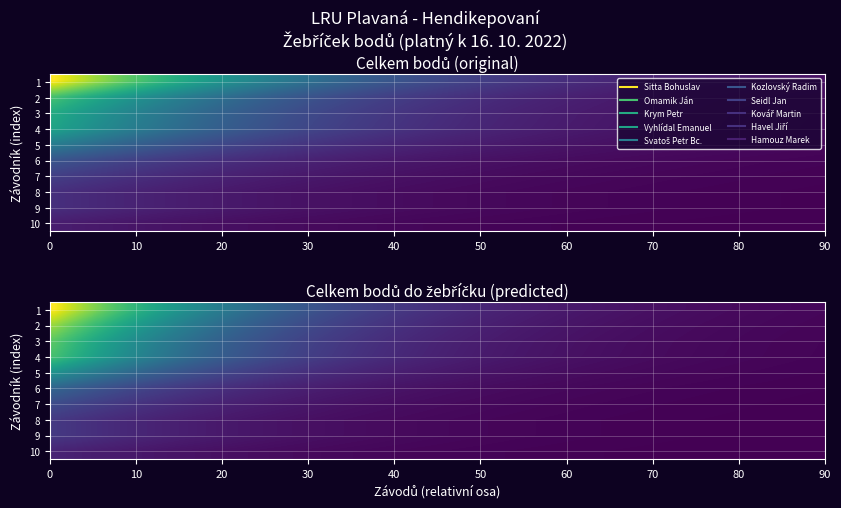

Reading right to left, what are all the values shown in this chart?

Sitta Bohuslav: 17	286	347
Omamik Ján: 10	242	245
Krym Petr: 0	212	212
Vyhlídal Emanuel: 4	201	201
Svatoš Petr Bc.: 0	146	146
Kozlovský Radim: 0	93	93
Seidl Jan: 0	66	66
Kovář Martin: 0	48	48
Havel Jiří: 0	48	48
Hamouz Marek: 0	29	29